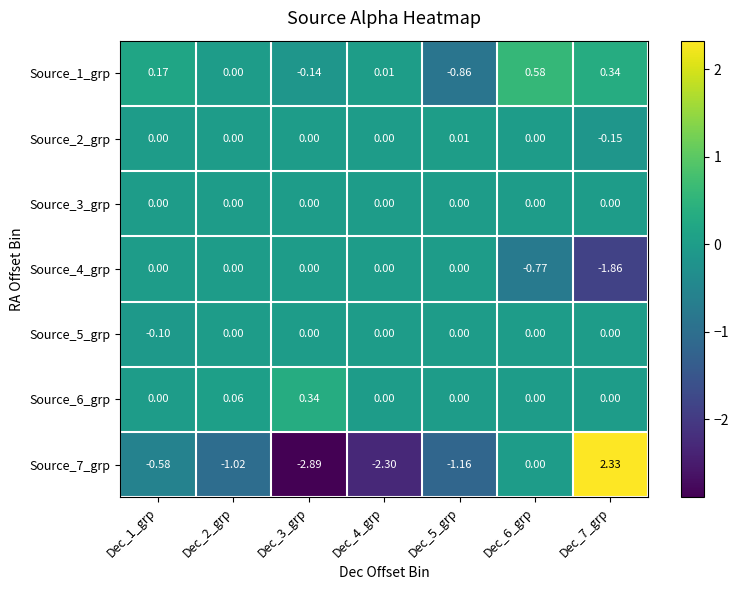

Is the value of Source_5_grp at Dec_3_grp greater than the value of Source_7_grp at Dec_3_grp?

Yes